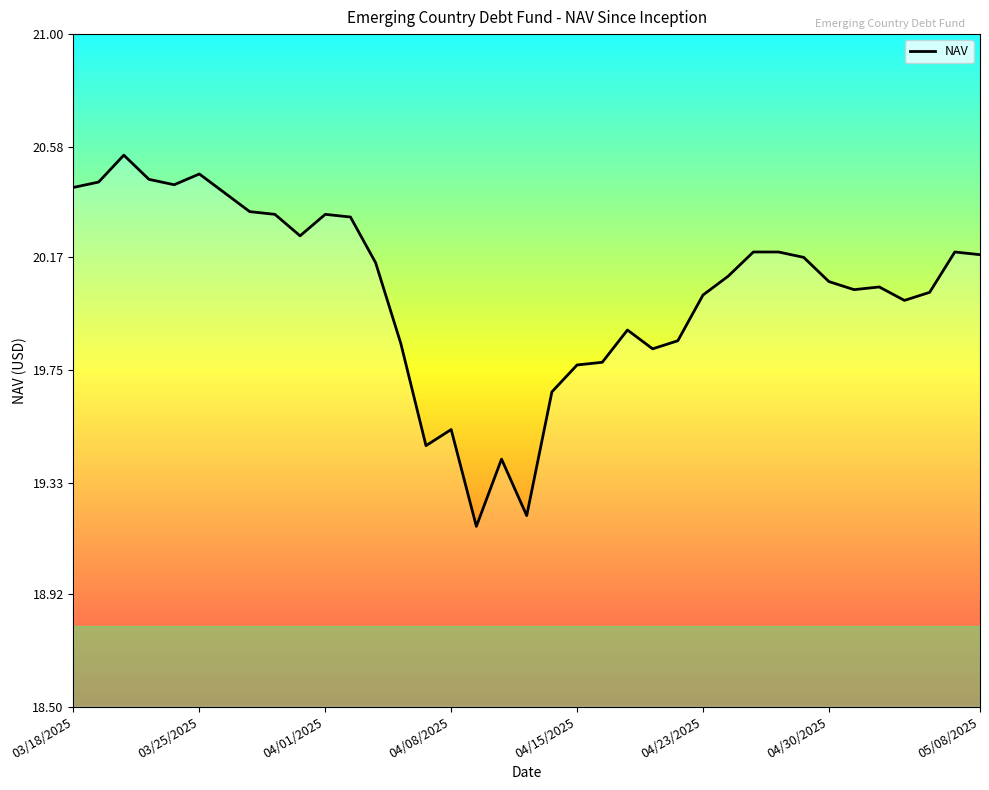

What is the difference between the maximum and minimum values?

1.4